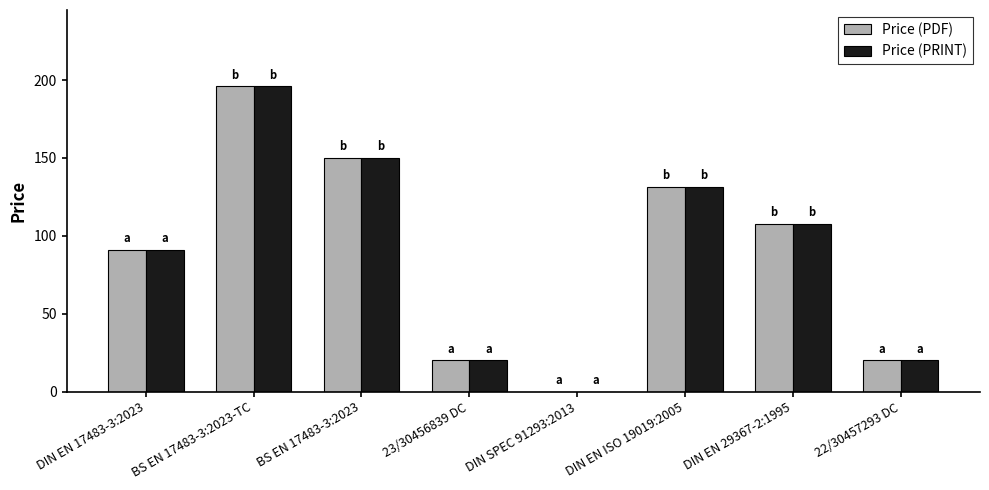

Is it true that Price (PRINT) equals 99.8 at BS EN 17483-3:2023?

False